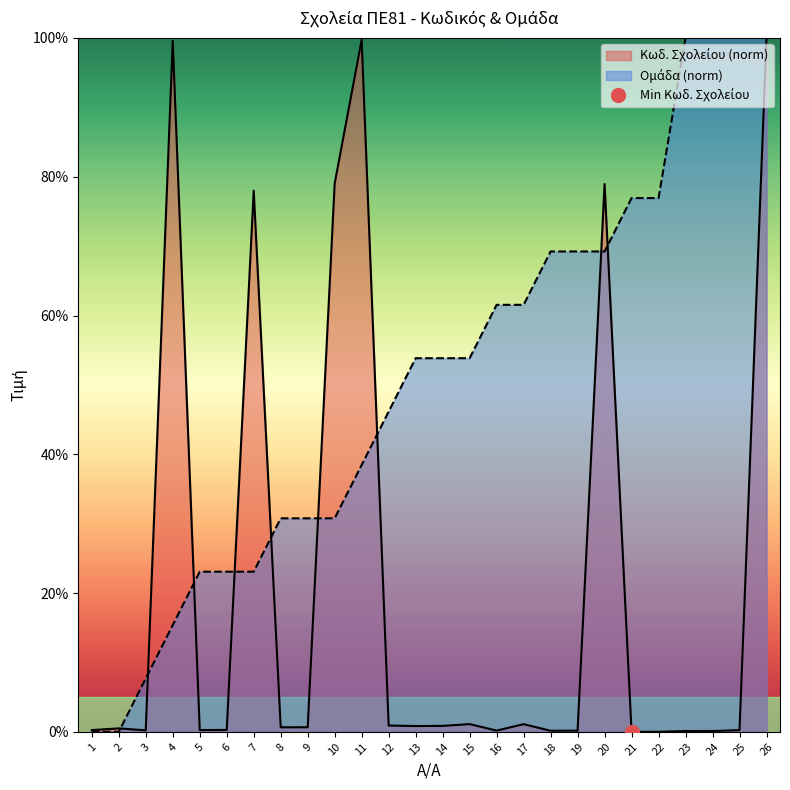

At which label does Ομάδα first exceed 53?

13